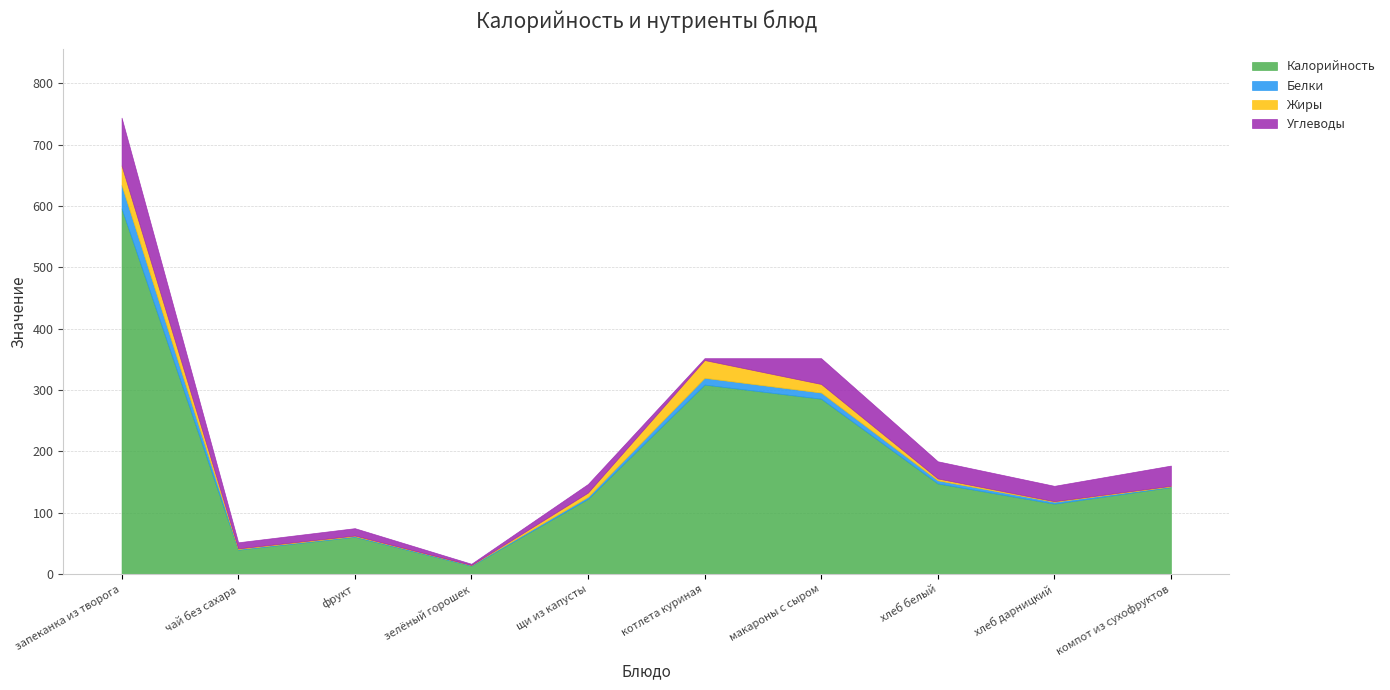

True or false: Жиры has a value of 3 at хлеб белый.

True